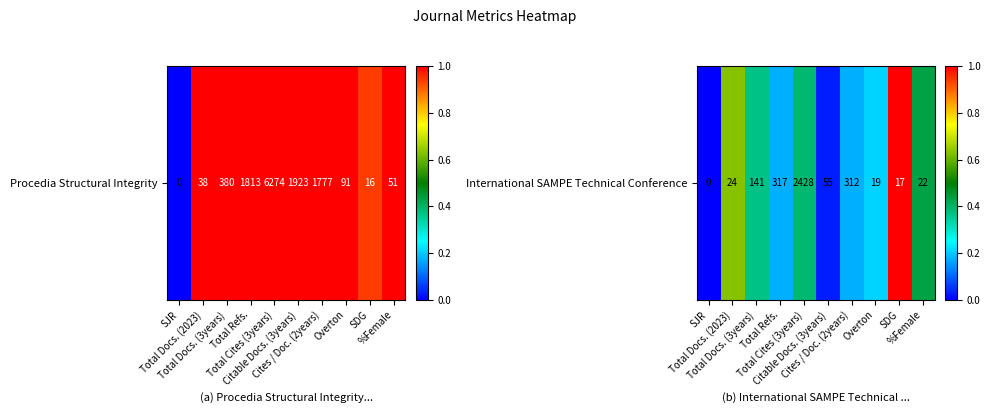

How many values exceed 0?

9